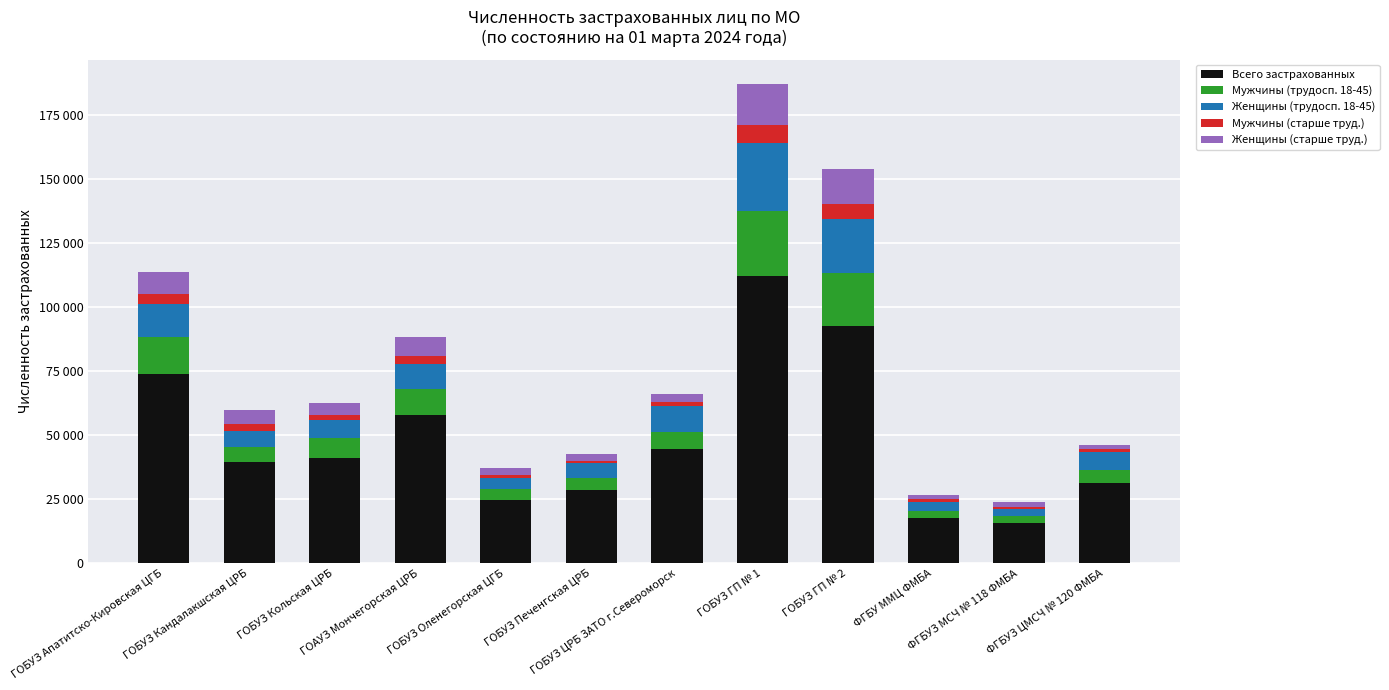

At which label does Женщины (трудосп. 18-45) first exceed 7236?

ГОБУЗ Апатитско-Кировская ЦГБ